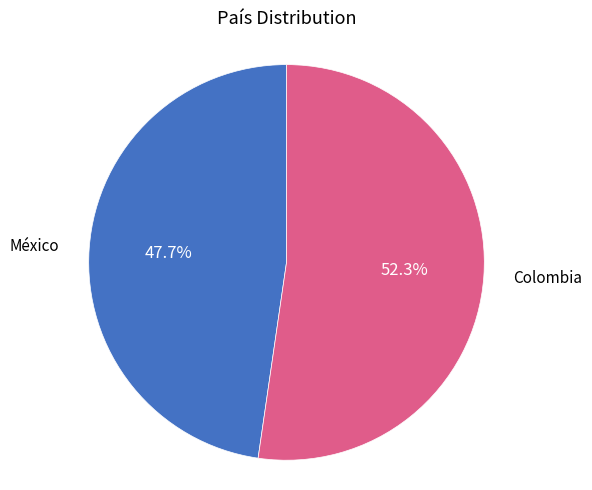

Is there a majority slice in this chart?

Yes